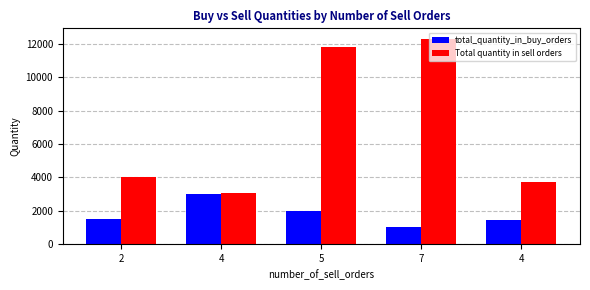

What are all the series names shown in the legend?

total_quantity_in_buy_orders, Total quantity in sell orders